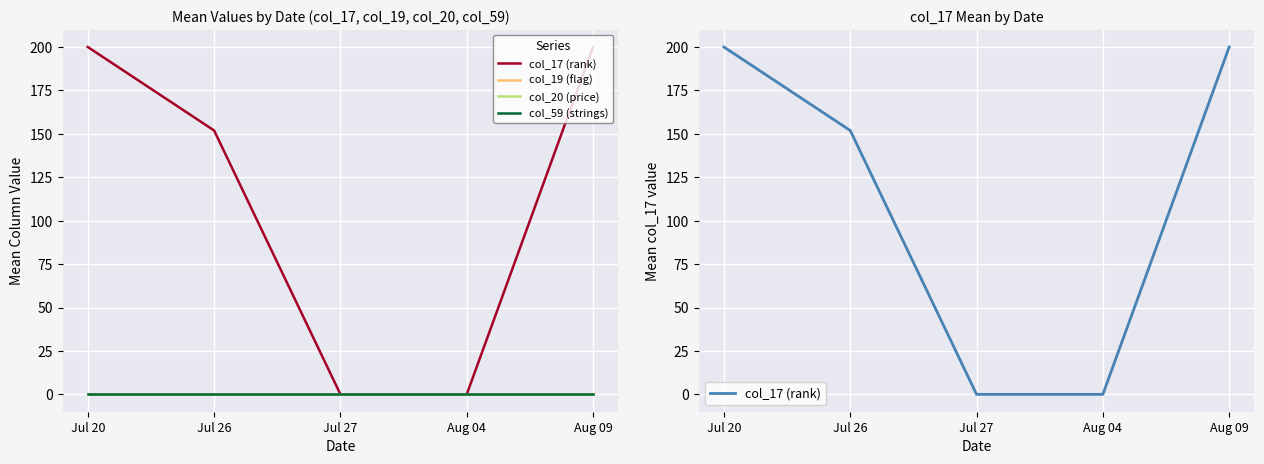

Reading right to left, extract all data points from this chart.

col_17 (rank): 200.0	0.0	0.0	151.9	200.0
col_19 (flag): 0.0	0.0	0.0	0.0	0.0
col_20 (price): 0.0	0.0	0.0	0.0	0.0
col_59 (strings): 0.0	0.0	0.0	0.0	0.0